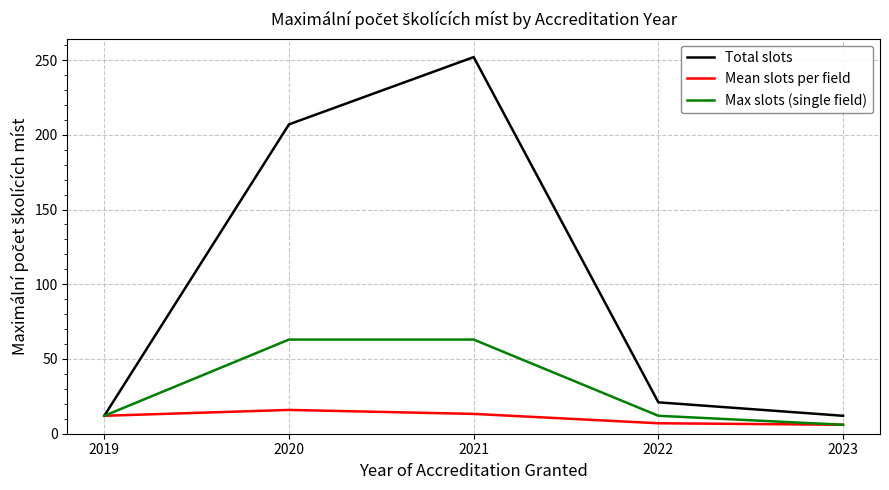

What is the smallest value displayed?

6.0